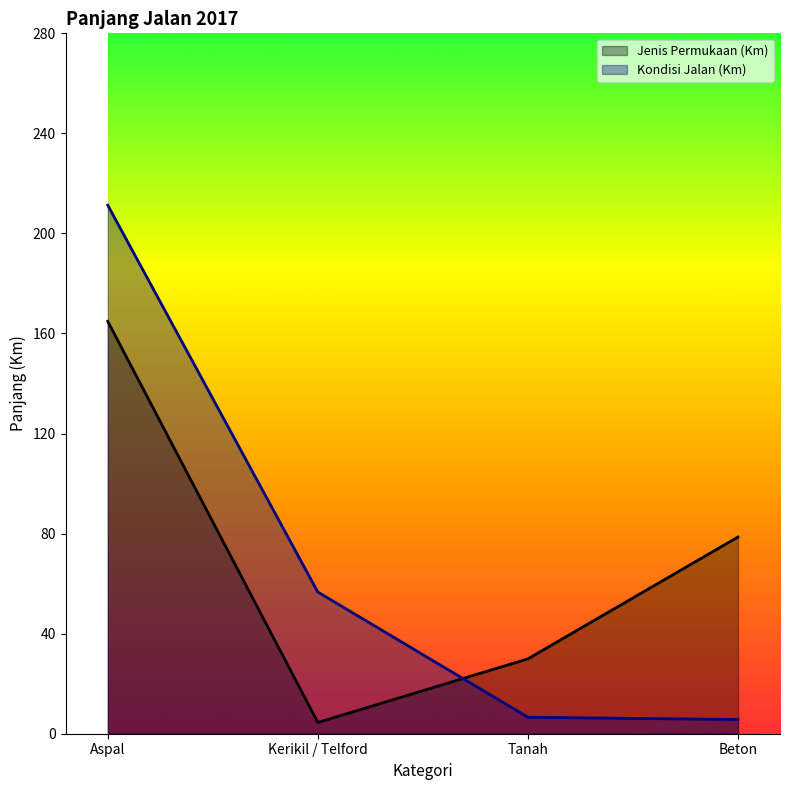

Read the Kondisi Jalan (Km) value at Aspal.

211.3